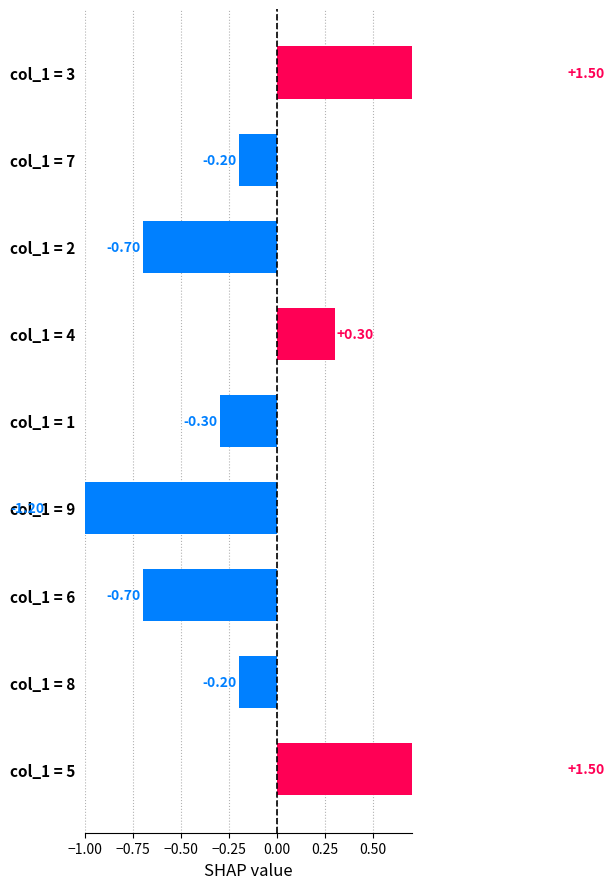

How many negative values are there?

6